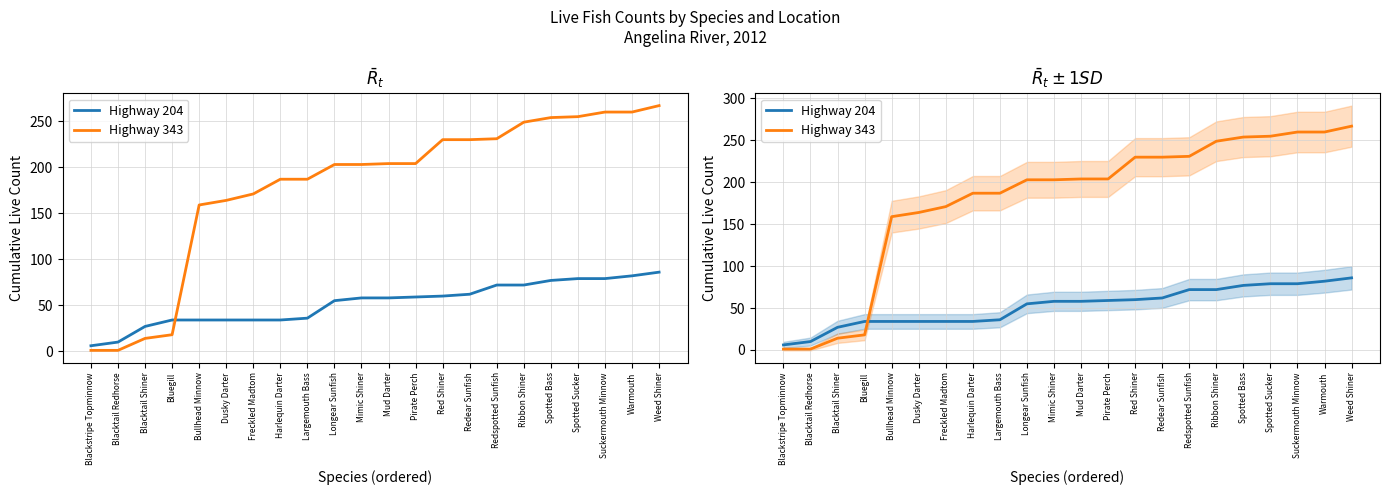

Is the value of Highway 204 at Red Shiner greater than the value of Highway 343 at Mud Darter?

No